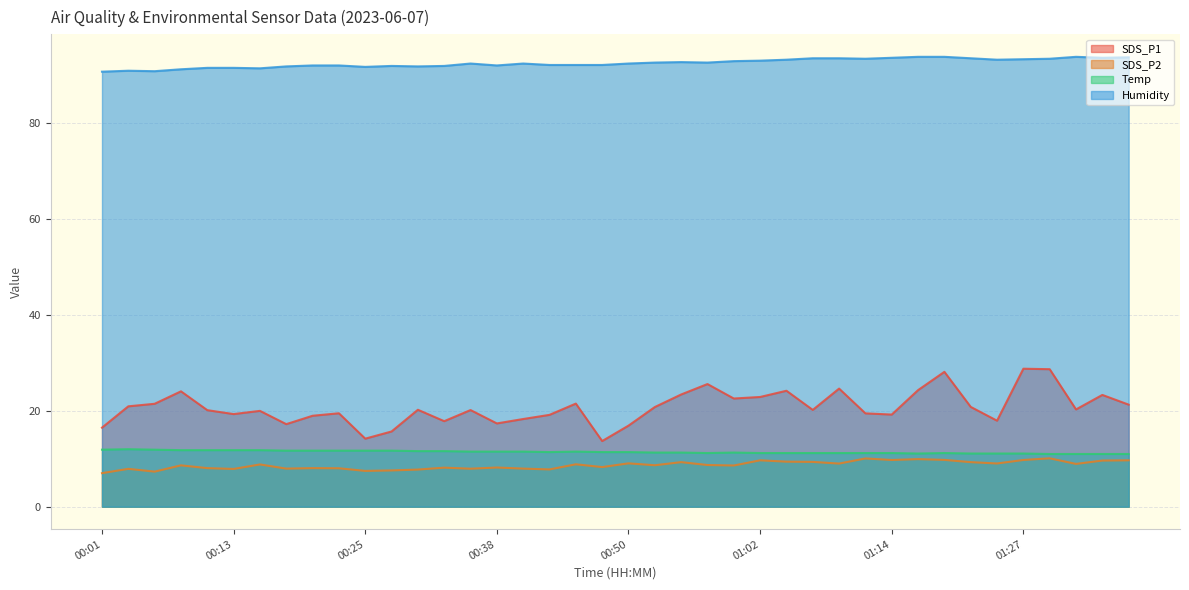

What is the difference between the second highest and minimum values in the SDS_P1 series?

15.0